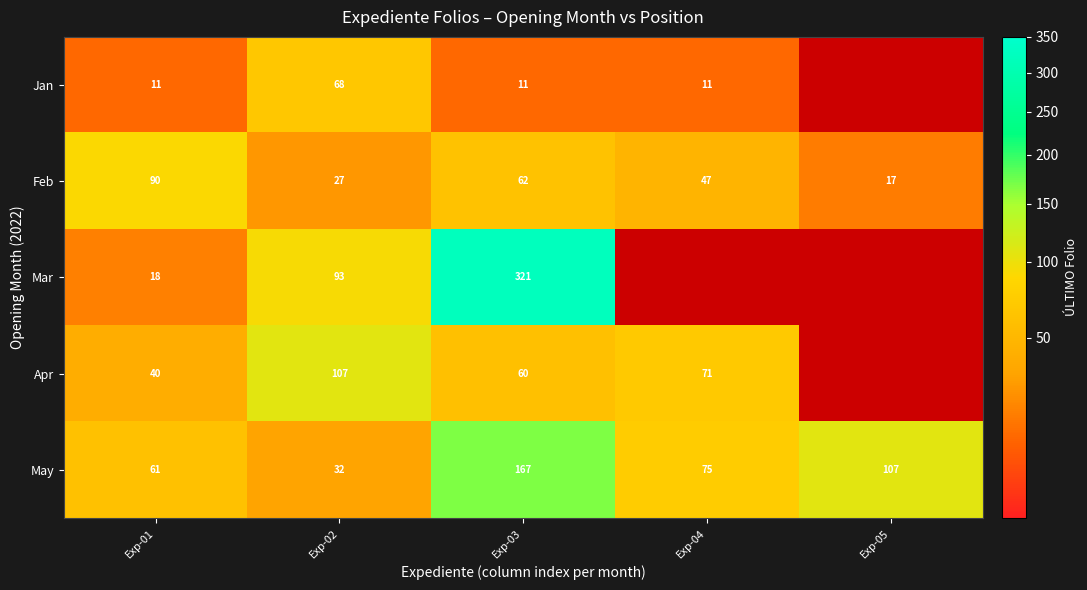

What is the spread (max minus min) of values at Exp-02?

80